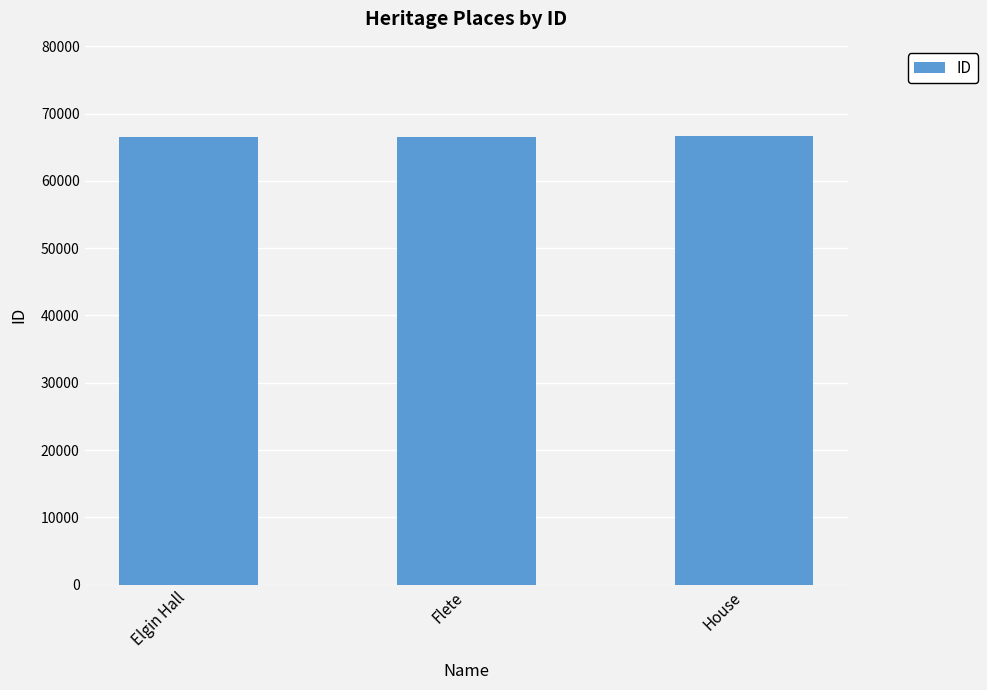

Is it true that the value at Flete is 66556?

True